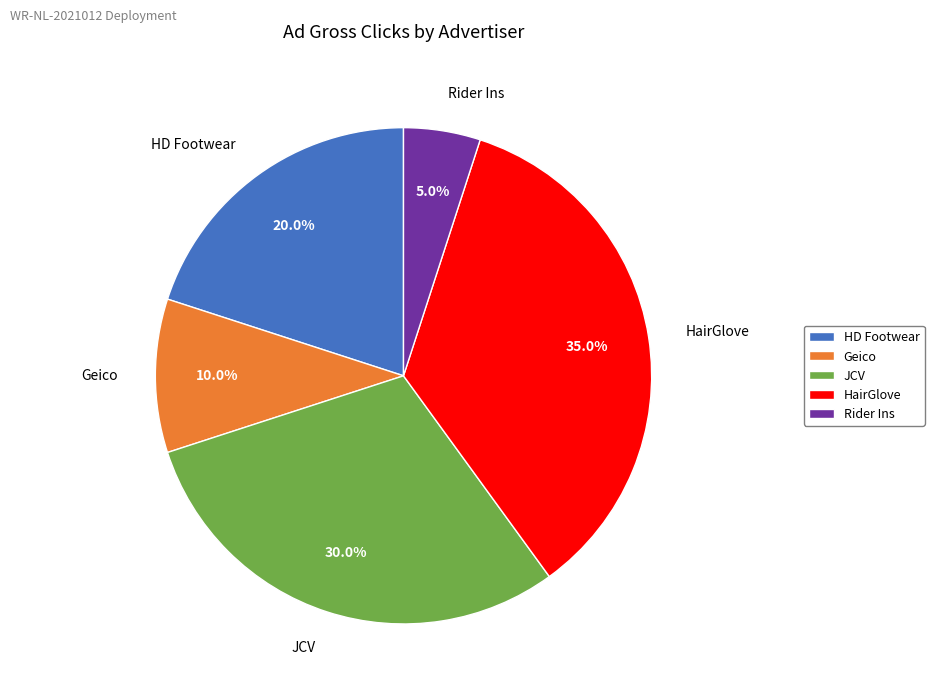

To the nearest percent, what is the difference between the largest and smallest slice percentages?

30%